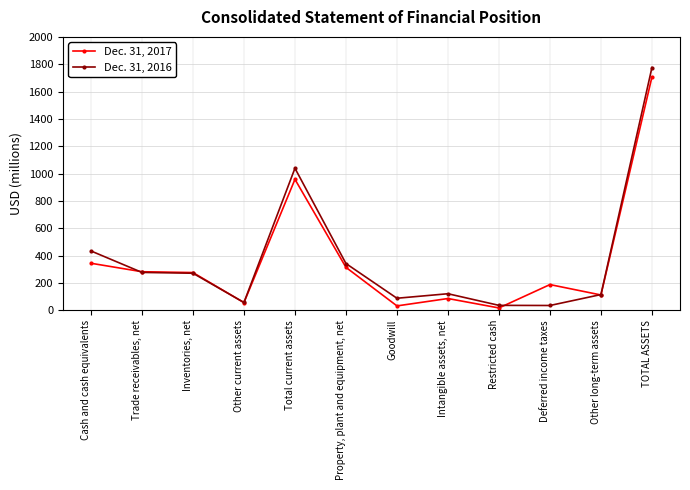

What is the spread (max minus min) of values at Other long-term assets?

3